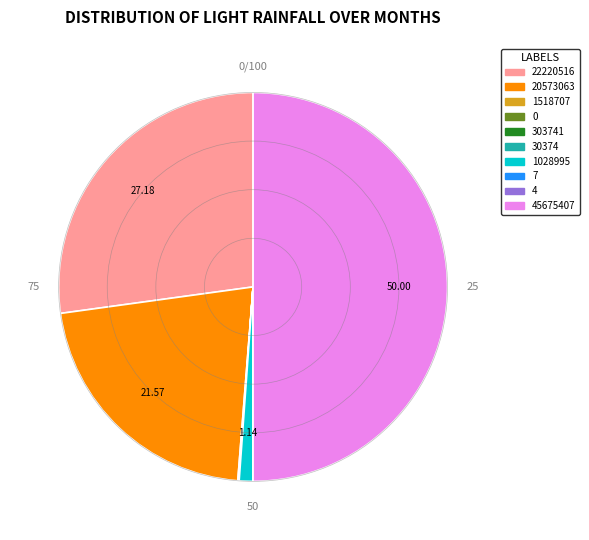

Rank the categories by value from highest to lowest.

45675407, 22220516, 20573063, 1028995, 1518707, 0, 303741, 30374, 7, 4